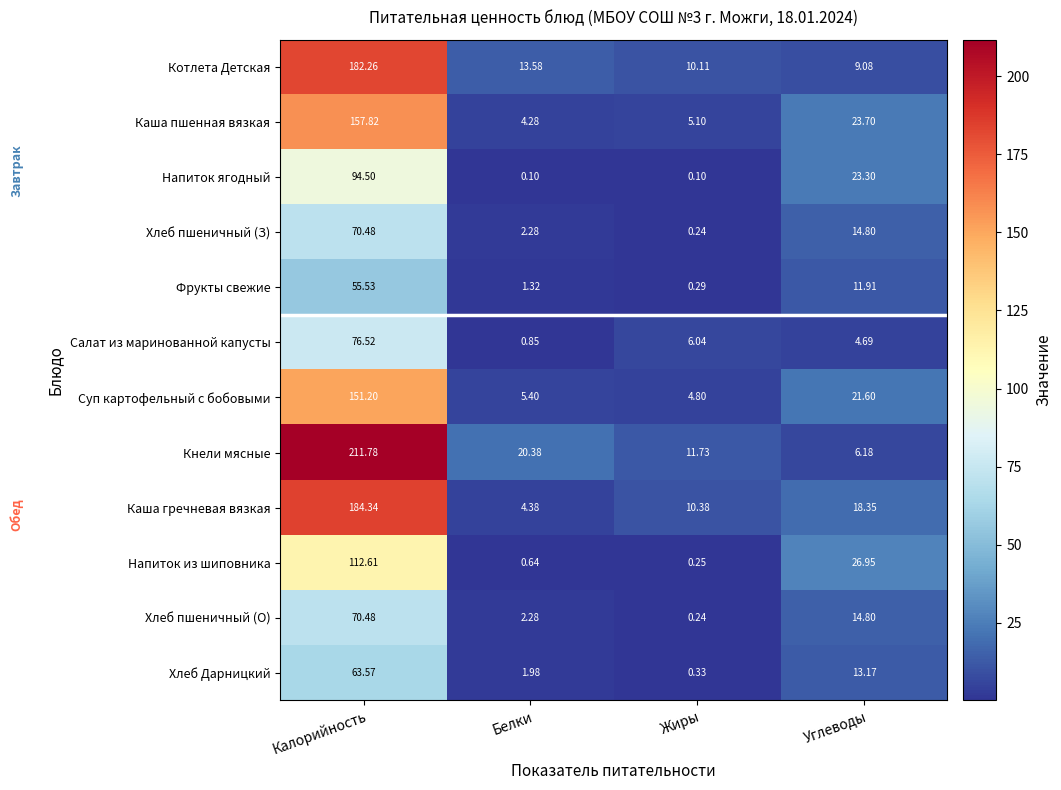

At which label is Хлеб пшеничный (О) closest to 35?

Углеводы